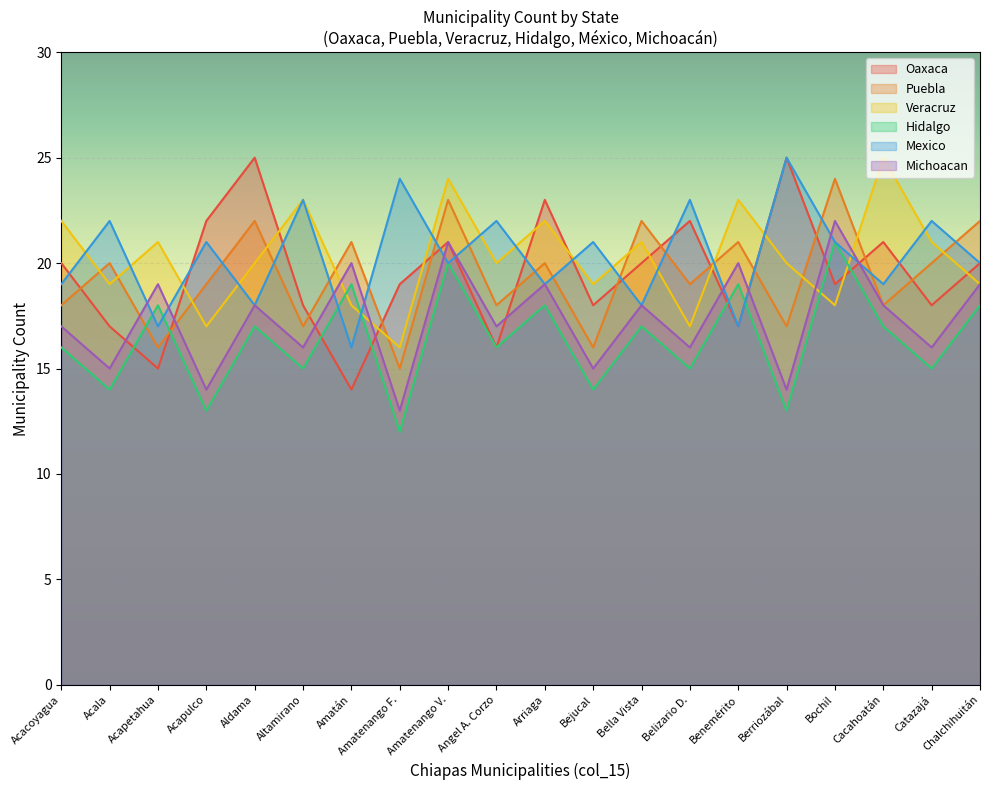

How many lines are shown in the chart?

6